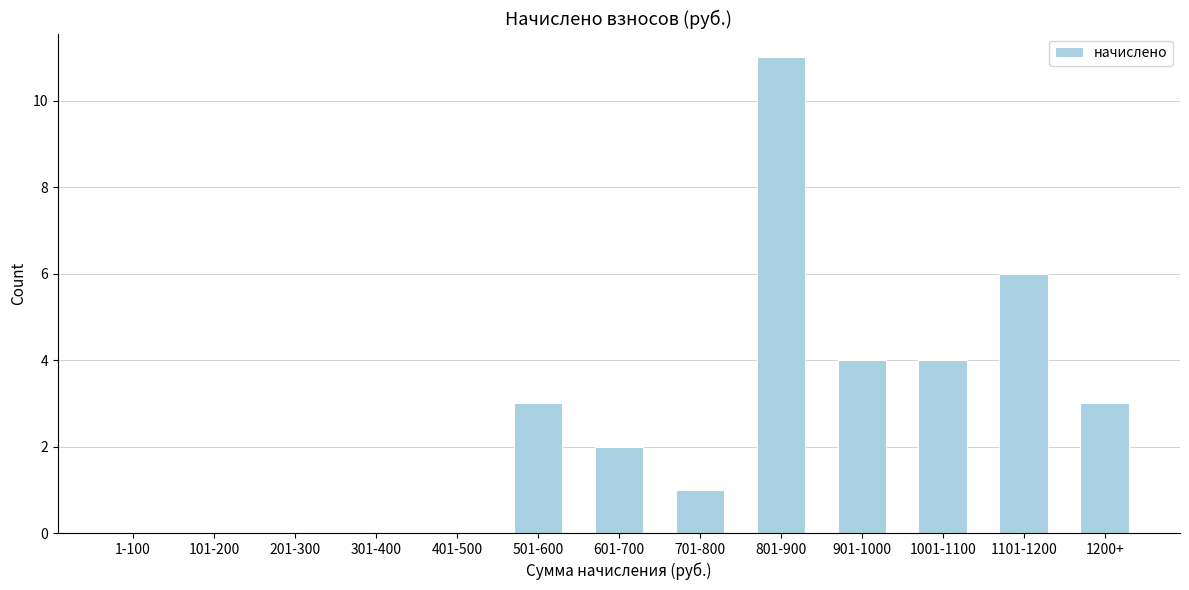

Reading right to left, what are all the values shown in this chart?

1200+=3	1101-1200=6	1001-1100=4	901-1000=4	801-900=11	701-800=1	601-700=2	501-600=3	401-500=0	301-400=0	201-300=0	101-200=0	1-100=0